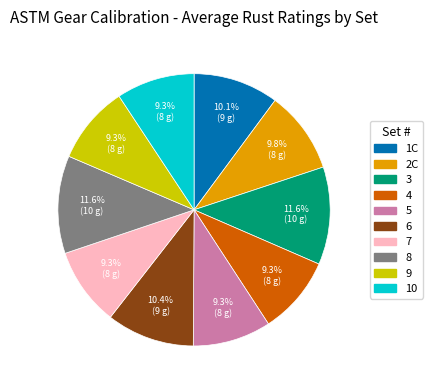

Does 7 represent more than half of the total?

No